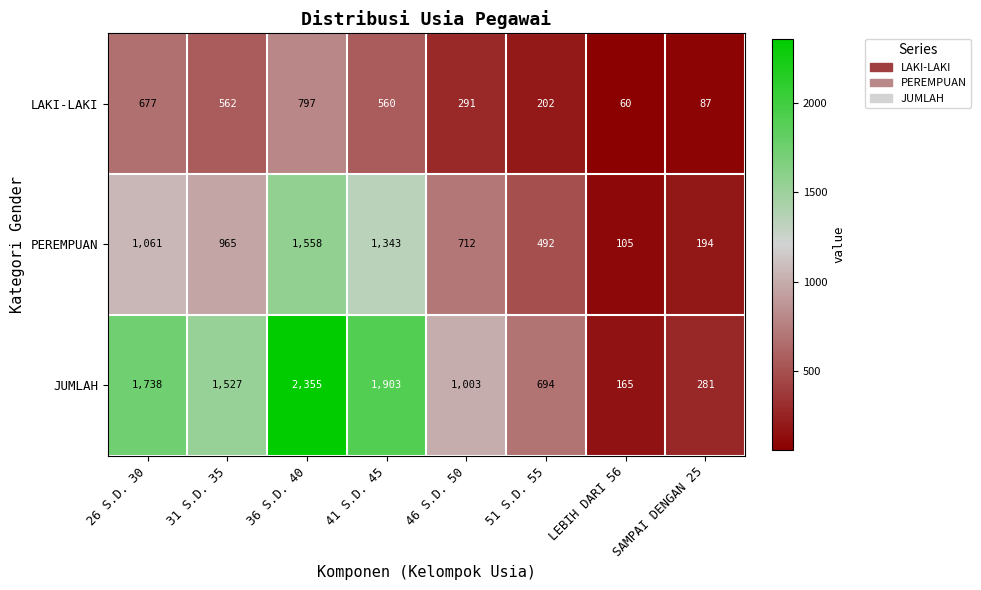

Read the LAKI-LAKI value at 46 S.D. 50.

291